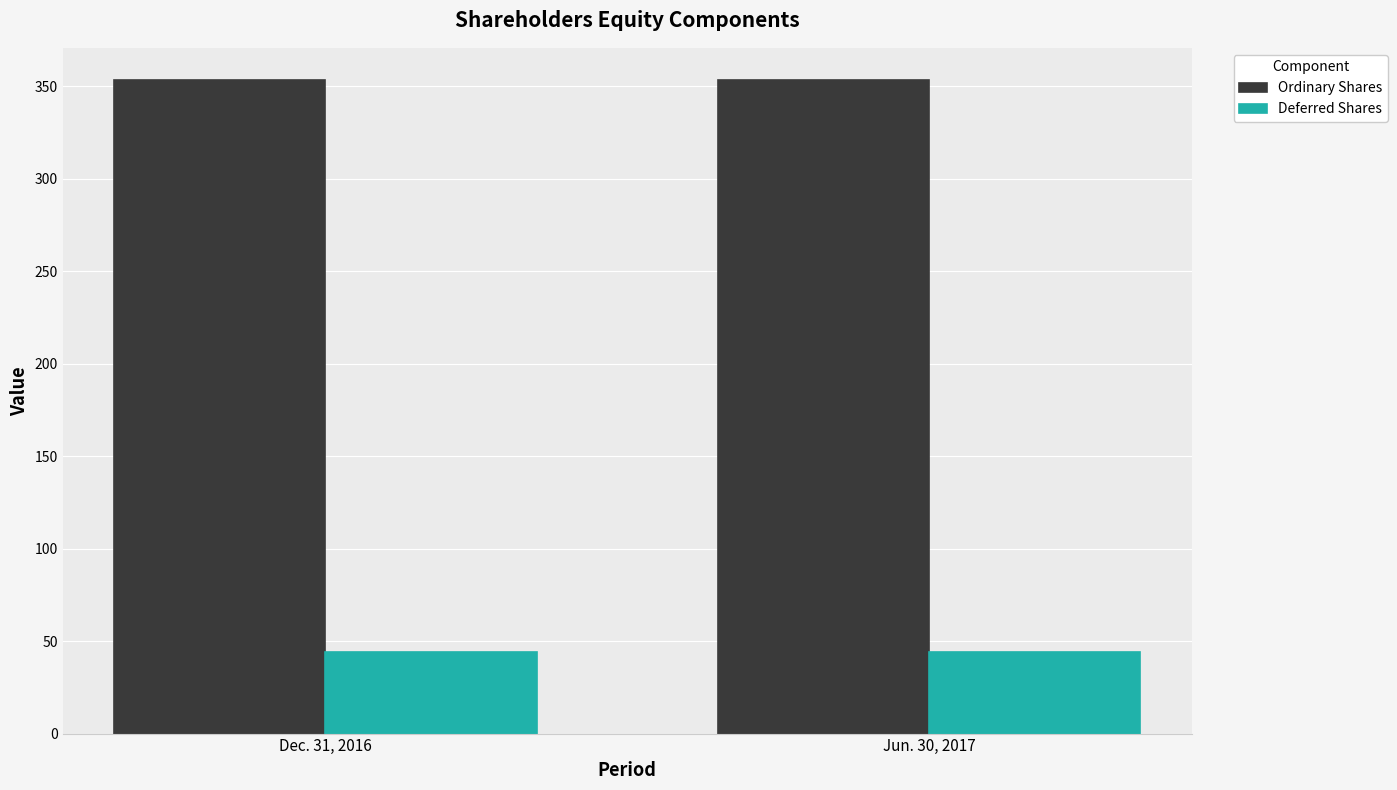

Reading left to right, list all the values displayed in this chart.

Ordinary Shares: Dec. 31, 2016=353	Jun. 30, 2017=353
Deferred Shares: Dec. 31, 2016=44	Jun. 30, 2017=44